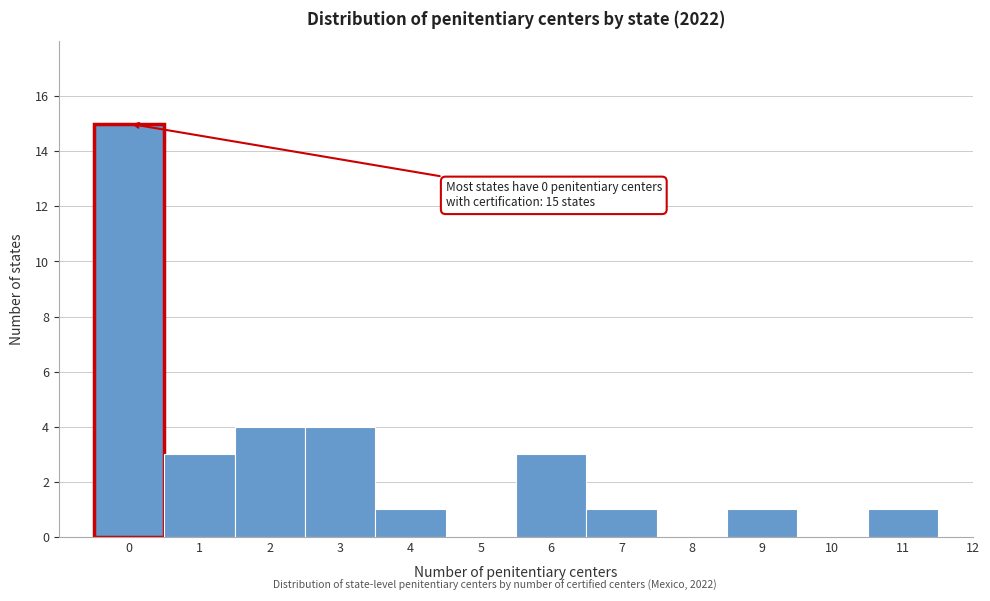

Reading left to right, extract all data points from this chart.

0=15	1=3	2=4	3=4	4=1	5=0	6=3	7=1	8=0	9=1	10=0	11=1	12=0